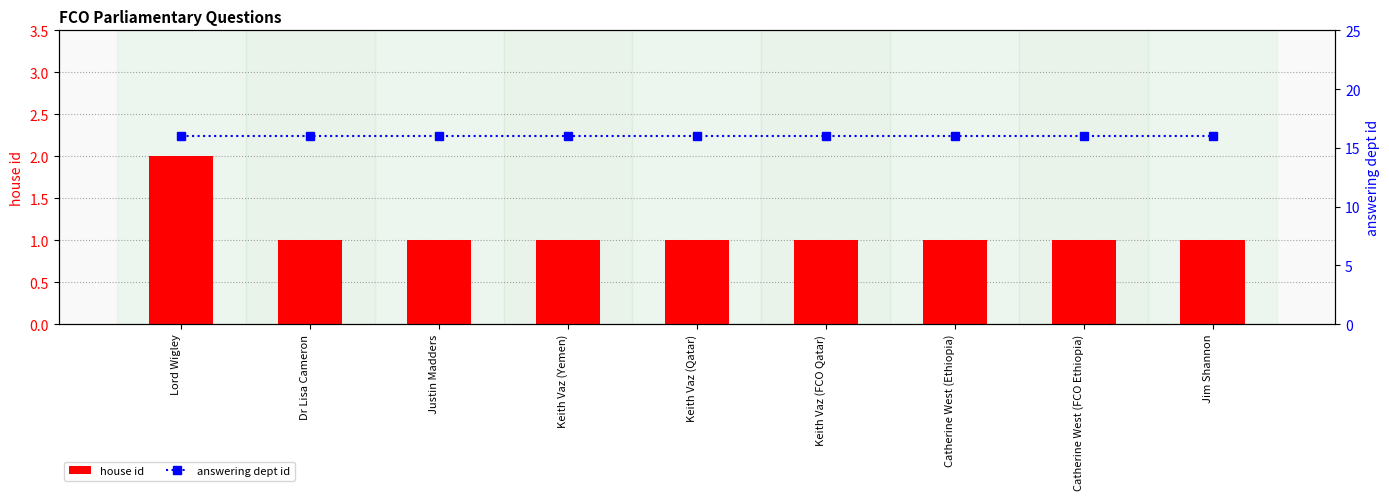

Is it true that answering dept id equals 22 at Keith Vaz (Qatar)?

False